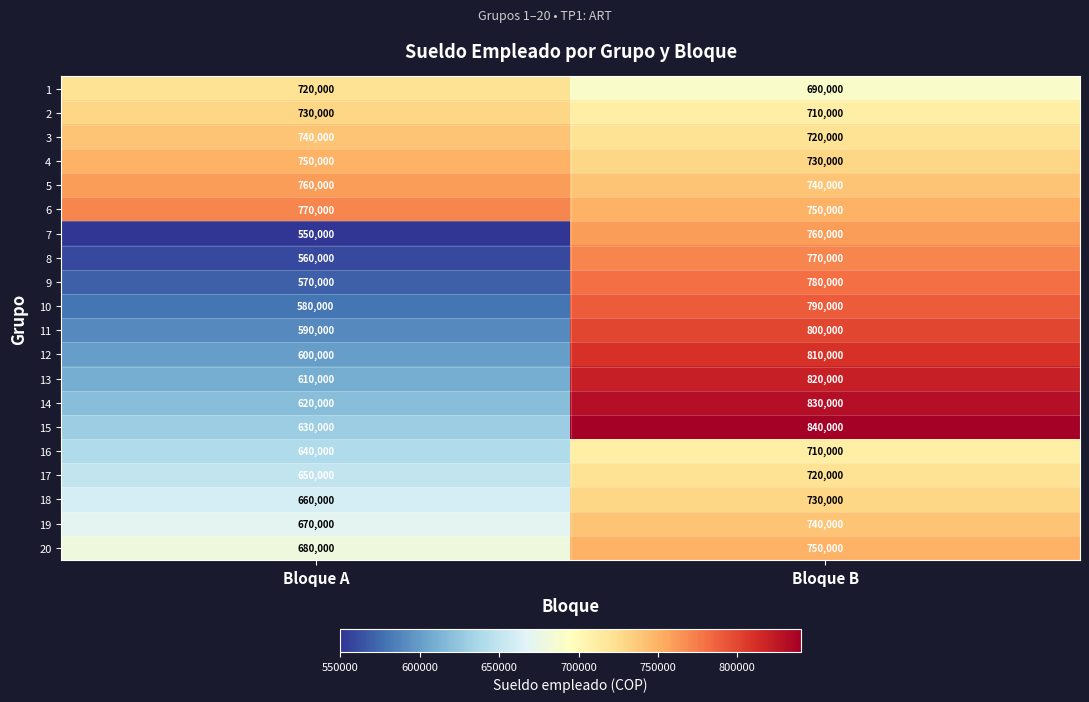

List the labels in order of 17 value, largest first.

Bloque B, Bloque A